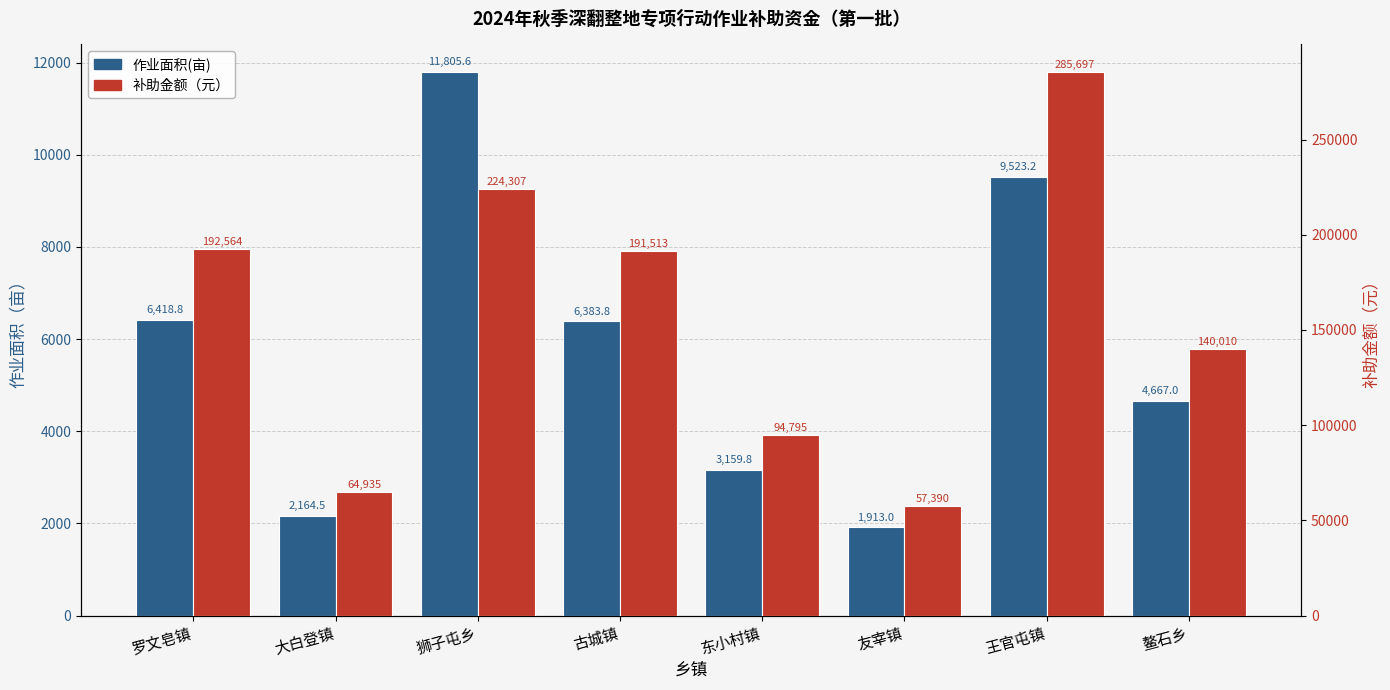

What is the difference between the highest and lowest values at 东小村镇?

91635.1